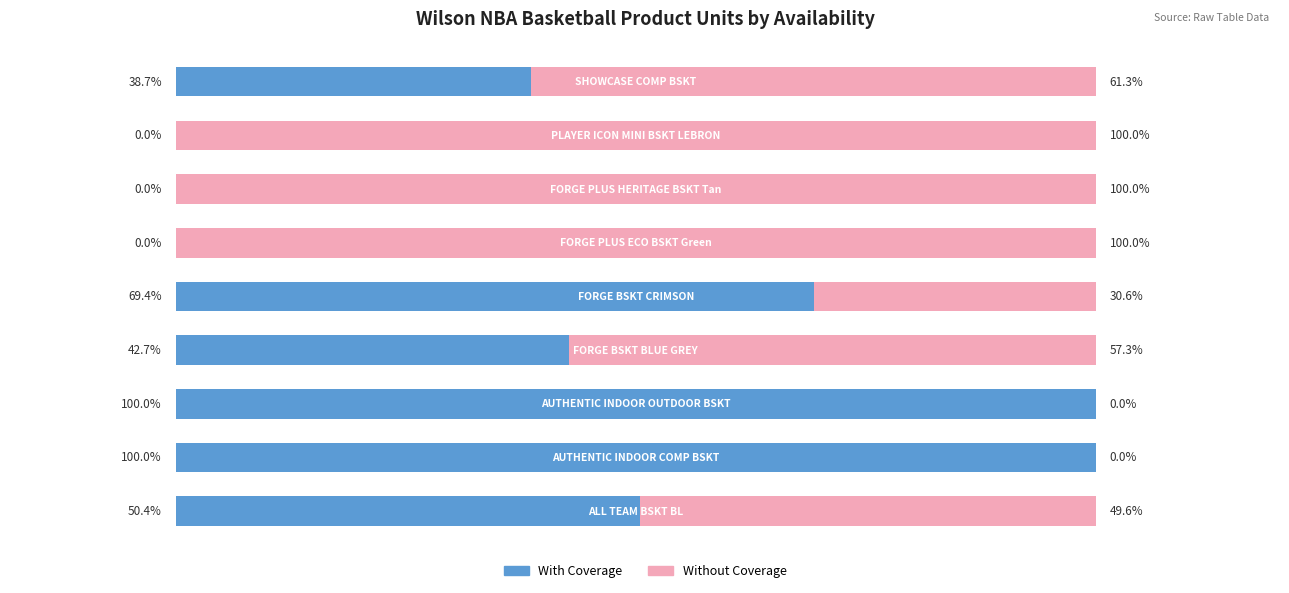

What are all the series names shown in the legend?

With Coverage, Without Coverage